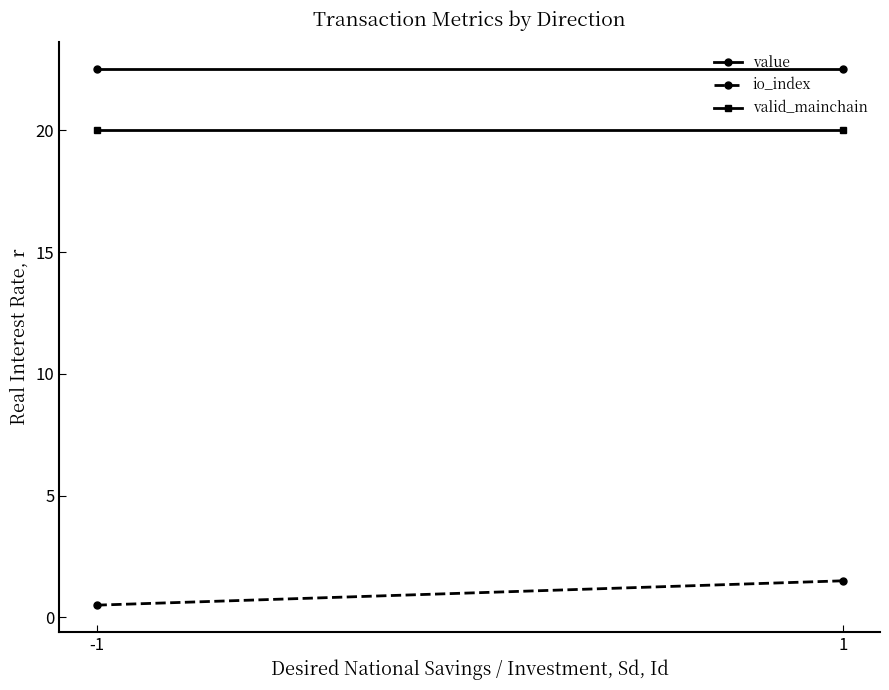

True or false: value has a value of 39.2 at 1.

False